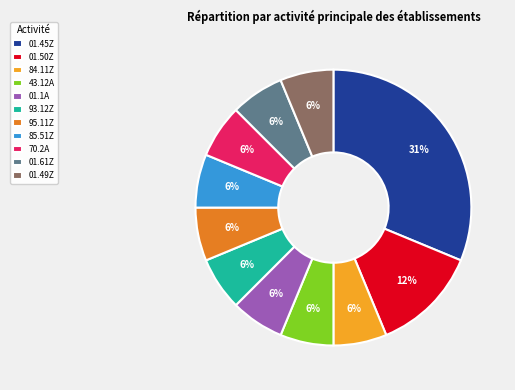

How many segments does this pie chart have?

11